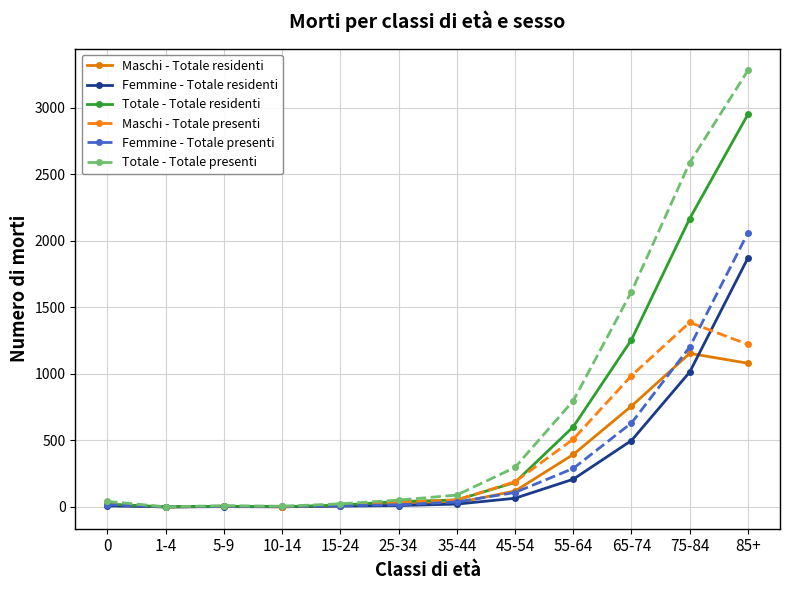

What is the value of the Femmine - Totale residenti point at the 5th from the left?

6